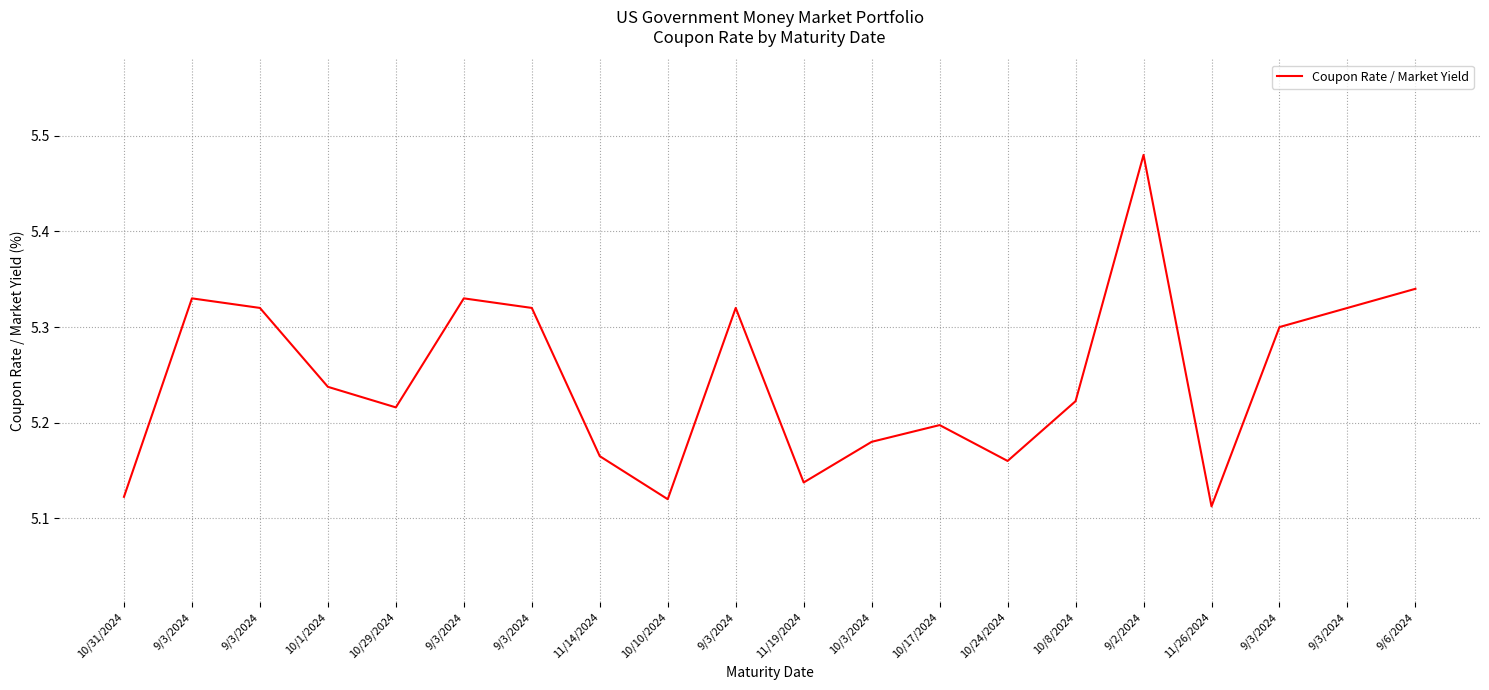

How many values are between 5 and 6?

20